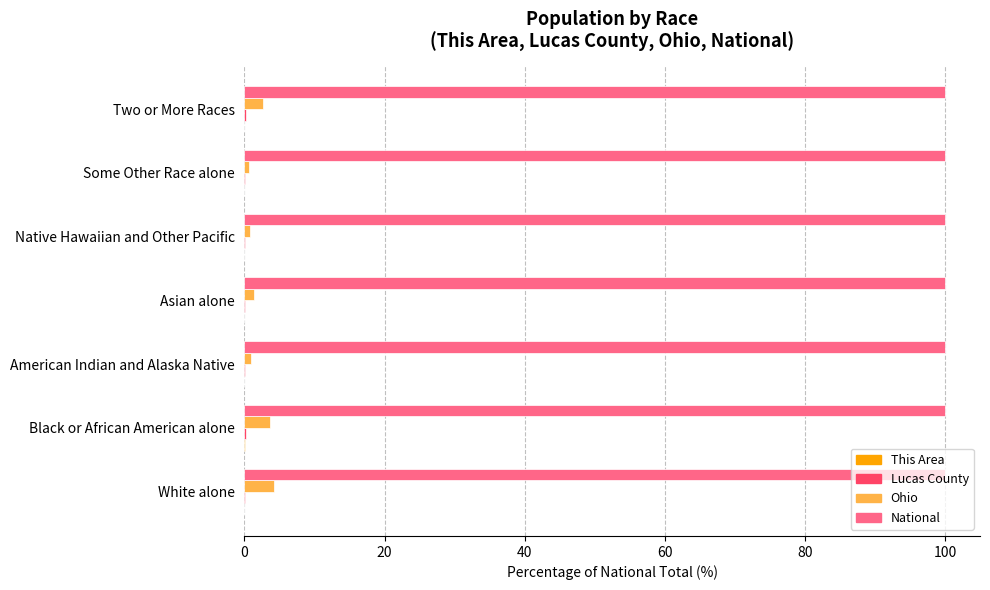

What is the average value of the National series?

100.0